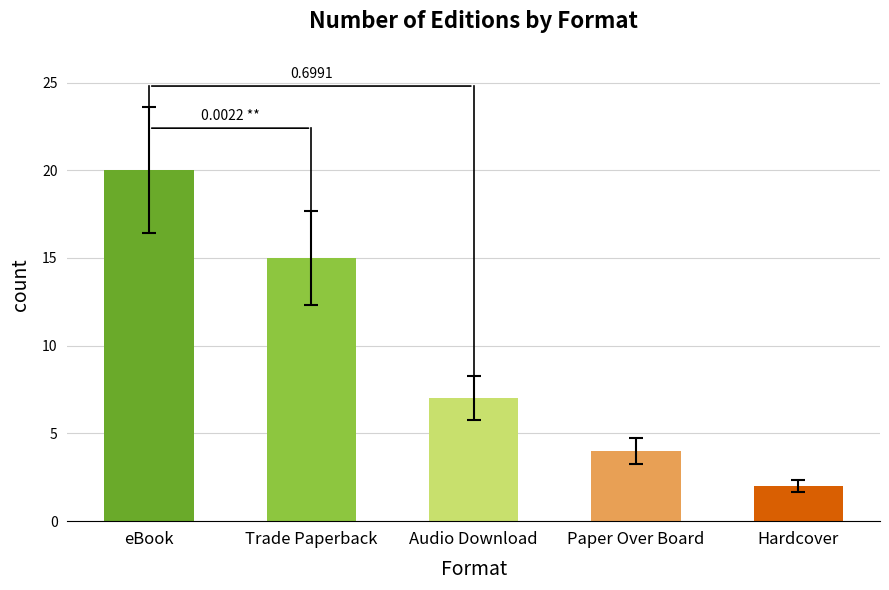

Reading left to right, transcribe all the data shown in this chart.

eBook=20	Trade Paperback=15	Audio Download=7	Paper Over Board=4	Hardcover=2